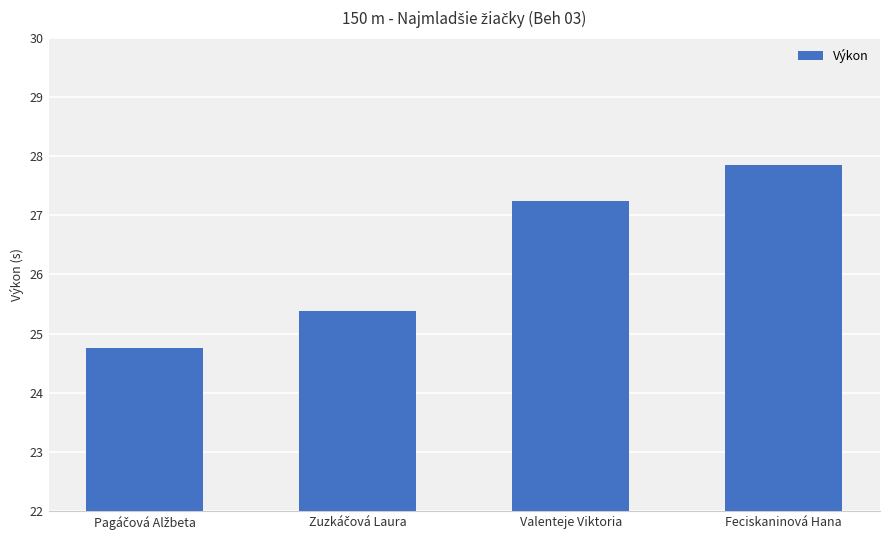

What is the average value?

26.3